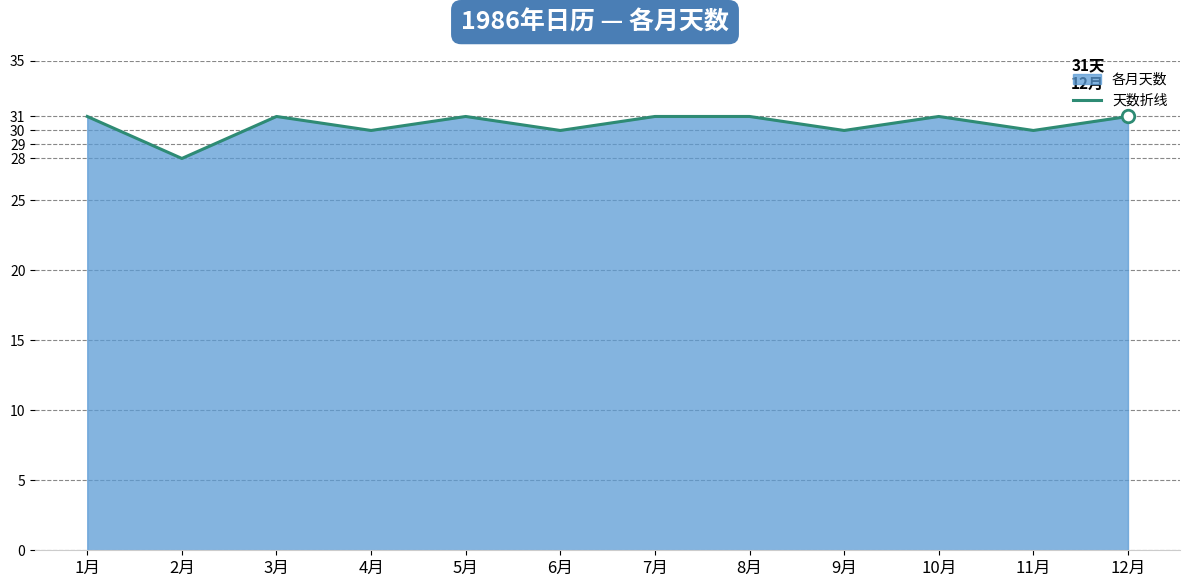

Does the chart have visible grid lines?

Yes